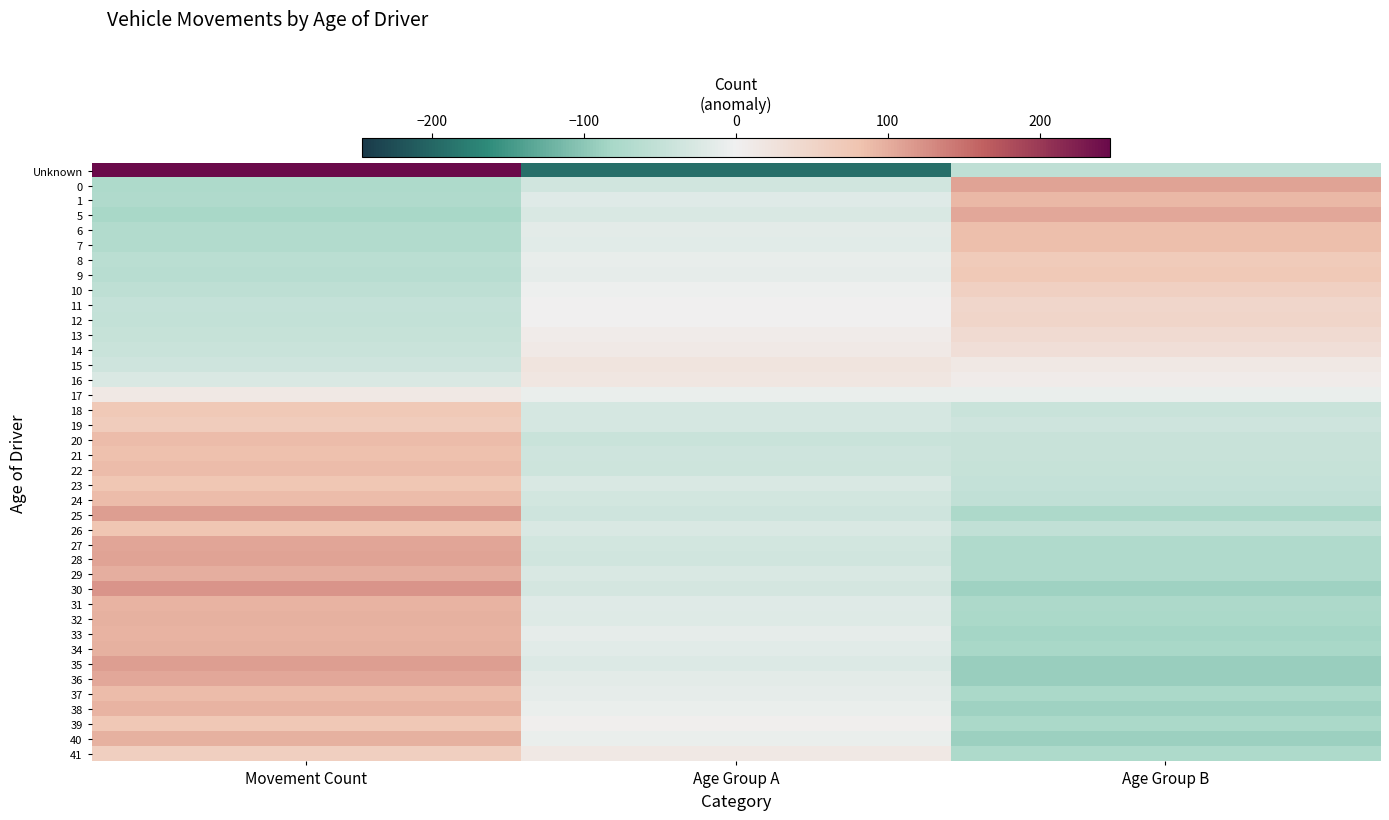

Reading right to left, list all the values displayed in this chart.

Unknown: Age Group B=-55.0	Age Group A=-191.0	Movement Count=246.0
0: Age Group B=108.3	Age Group A=-34.7	Movement Count=-73.7
1: Age Group B=91.3	Age Group A=-18.7	Movement Count=-72.7
5: Age Group B=105.3	Age Group A=-25.7	Movement Count=-79.7
6: Age Group B=85.7	Age Group A=-15.3	Movement Count=-70.3
7: Age Group B=86.3	Age Group A=-15.7	Movement Count=-70.7
8: Age Group B=69.0	Age Group A=-9.0	Movement Count=-60.0
9: Age Group B=73.0	Age Group A=-11.0	Movement Count=-62.0
10: Age Group B=59.3	Age Group A=-2.7	Movement Count=-56.7
11: Age Group B=47.7	Age Group A=1.7	Movement Count=-49.3
12: Age Group B=49.3	Age Group A=1.3	Movement Count=-50.7
13: Age Group B=39.0	Age Group A=8.0	Movement Count=-47.0
14: Age Group B=31.0	Age Group A=12.0	Movement Count=-43.0
15: Age Group B=14.3	Age Group A=22.3	Movement Count=-36.7
16: Age Group B=8.0	Age Group A=18.0	Movement Count=-26.0
17: Age Group B=-7.0	Age Group A=-7.0	Movement Count=14.0
18: Age Group B=-42.7	Age Group A=-29.7	Movement Count=72.3
19: Age Group B=-37.0	Age Group A=-29.0	Movement Count=66.0
20: Age Group B=-44.7	Age Group A=-43.7	Movement Count=88.3
21: Age Group B=-45.7	Age Group A=-37.7	Movement Count=83.3
22: Age Group B=-48.0	Age Group A=-39.0	Movement Count=87.0
23: Age Group B=-49.3	Age Group A=-26.3	Movement Count=75.7
24: Age Group B=-53.3	Age Group A=-33.3	Movement Count=86.7
25: Age Group B=-75.0	Age Group A=-38.0	Movement Count=113.0
26: Age Group B=-53.3	Age Group A=-25.3	Movement Count=78.7
27: Age Group B=-72.7	Age Group A=-33.7	Movement Count=106.3
28: Age Group B=-72.7	Age Group A=-35.7	Movement Count=108.3
29: Age Group B=-72.3	Age Group A=-26.3	Movement Count=98.7
30: Age Group B=-87.7	Age Group A=-31.7	Movement Count=119.3
31: Age Group B=-76.7	Age Group A=-17.7	Movement Count=94.3
32: Age Group B=-77.0	Age Group A=-21.0	Movement Count=98.0
33: Age Group B=-83.3	Age Group A=-11.3	Movement Count=94.7
34: Age Group B=-80.7	Age Group A=-16.7	Movement Count=97.3
35: Age Group B=-90.3	Age Group A=-22.3	Movement Count=112.7
36: Age Group B=-90.3	Age Group A=-14.3	Movement Count=104.7
37: Age Group B=-78.0	Age Group A=-10.0	Movement Count=88.0
38: Age Group B=-88.3	Age Group A=-6.3	Movement Count=94.7
39: Age Group B=-77.3	Age Group A=3.7	Movement Count=73.7
40: Age Group B=-89.3	Age Group A=-7.3	Movement Count=96.7
41: Age Group B=-74.3	Age Group A=13.7	Movement Count=60.7